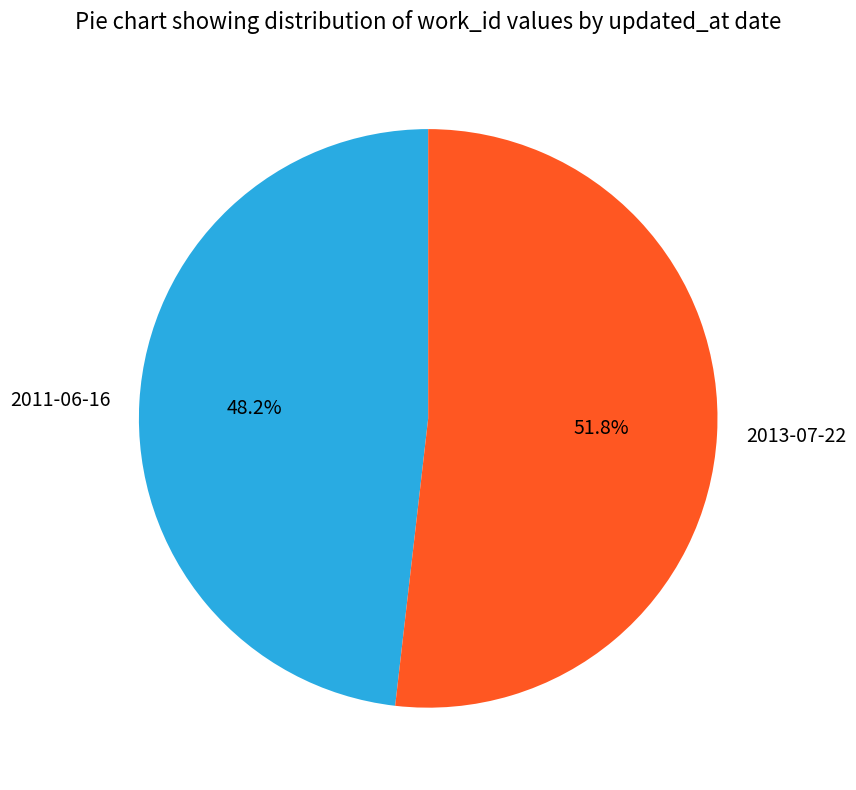

How many slices are in this pie chart?

2